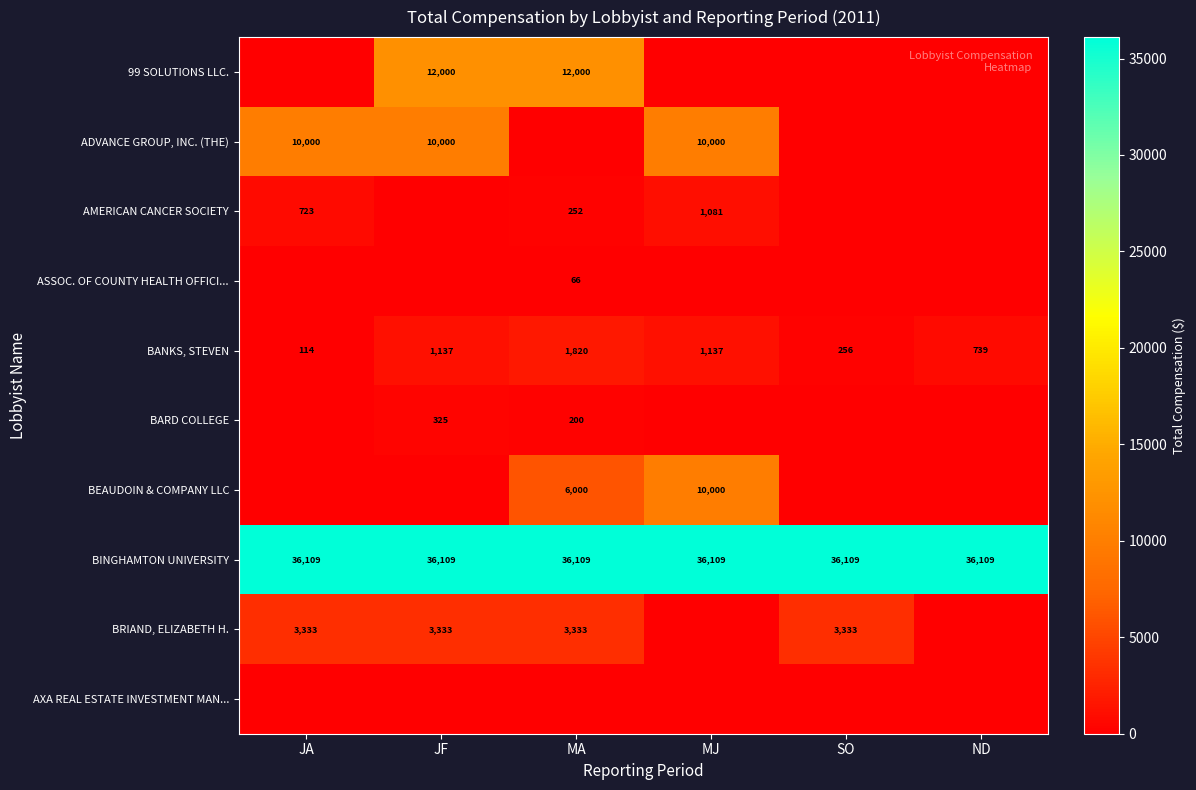

What is the sum of the BINGHAMTON UNIVERSITY values at SO and ND?

72218